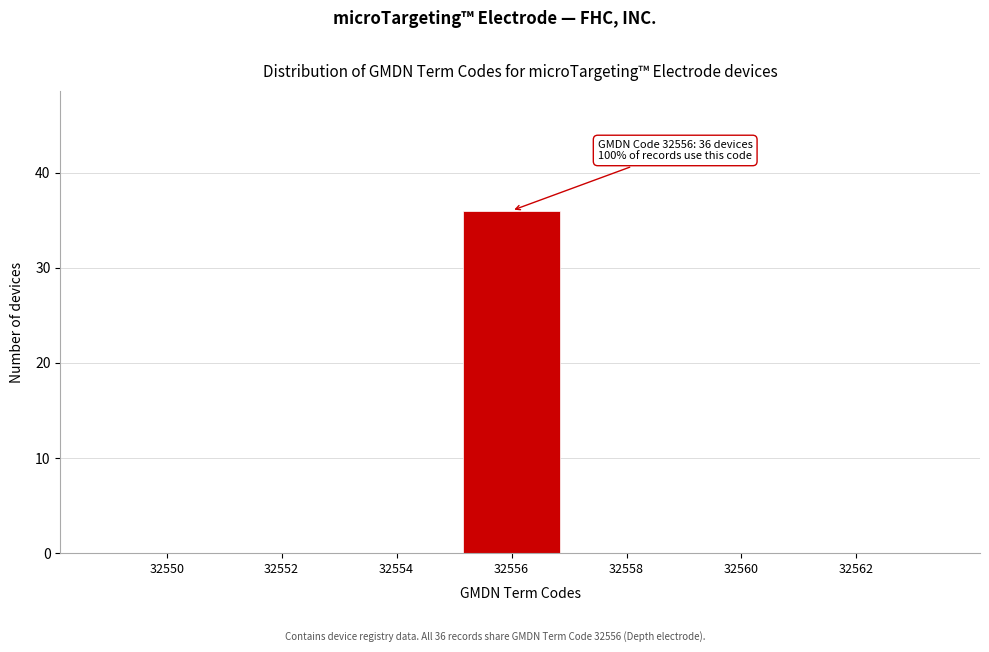

Reading left to right, transcribe all the data shown in this chart.

32550=0	32552=0	32554=0	32556=36	32558=0	32560=0	32562=0